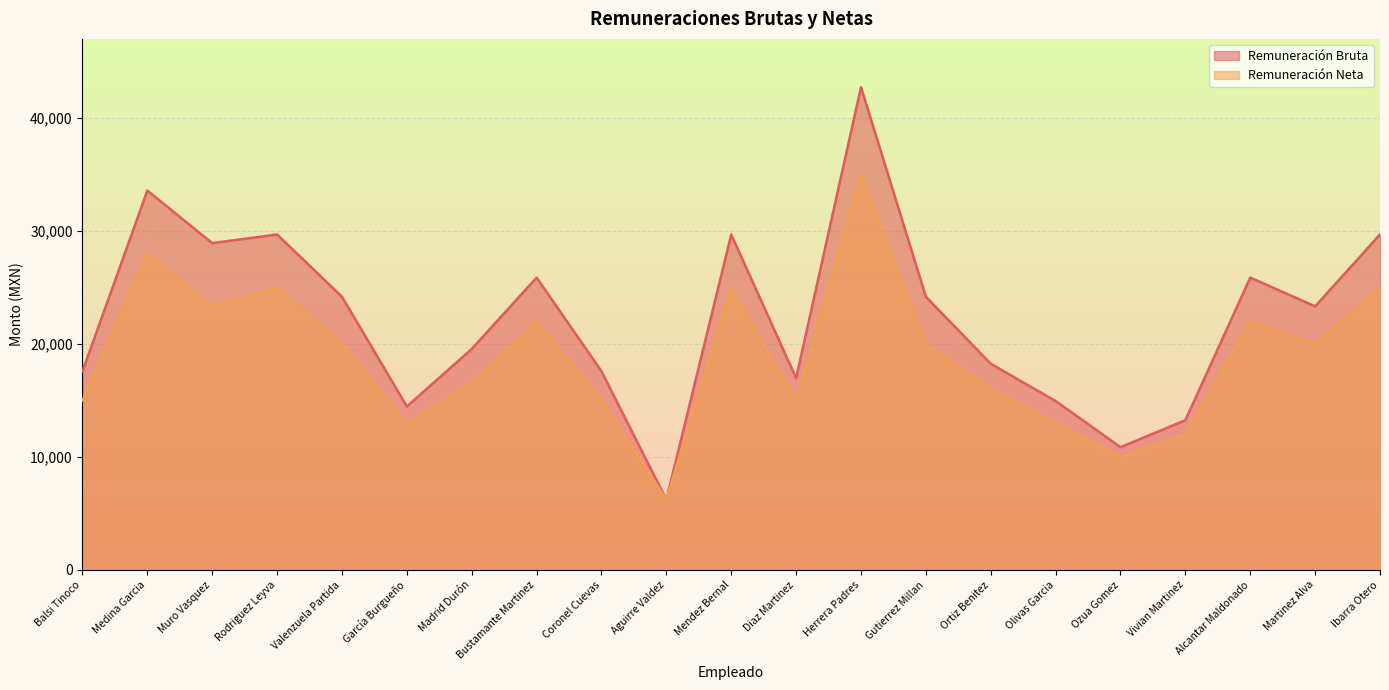

What is the label of the 17th point from the right?

Valenzuela Partida